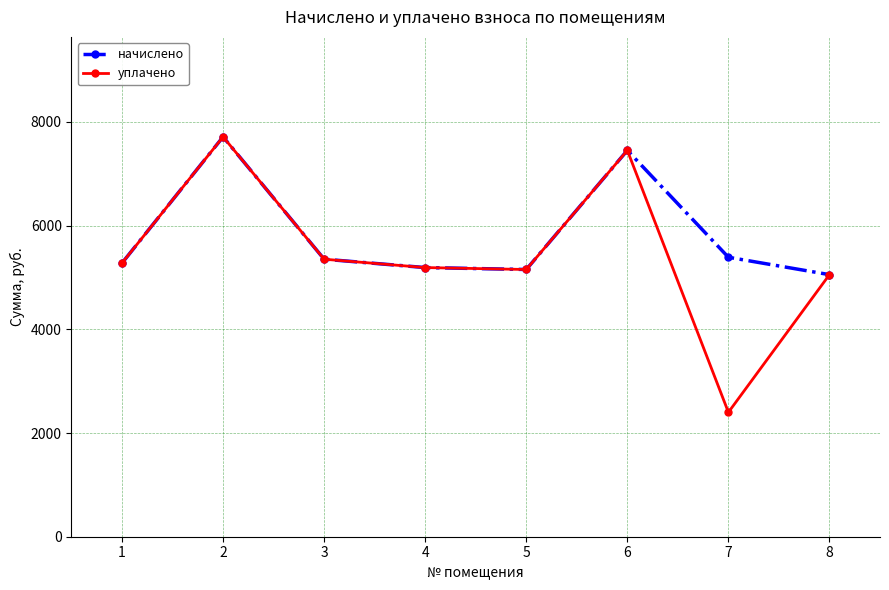

Where is уплачено nearest to the value 5056?

8